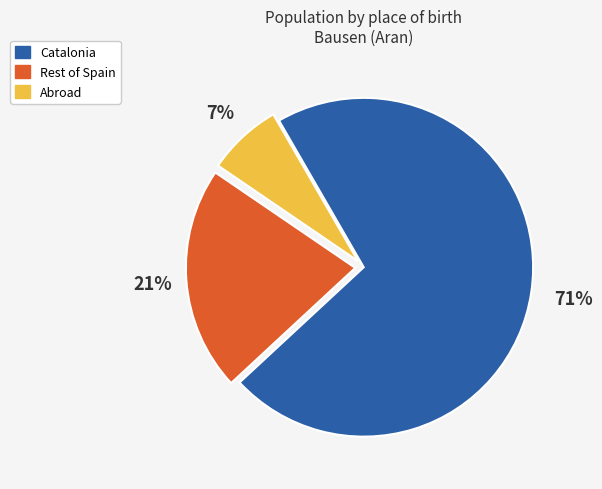

To the nearest percent, what percentage of the pie is Abroad?

7%